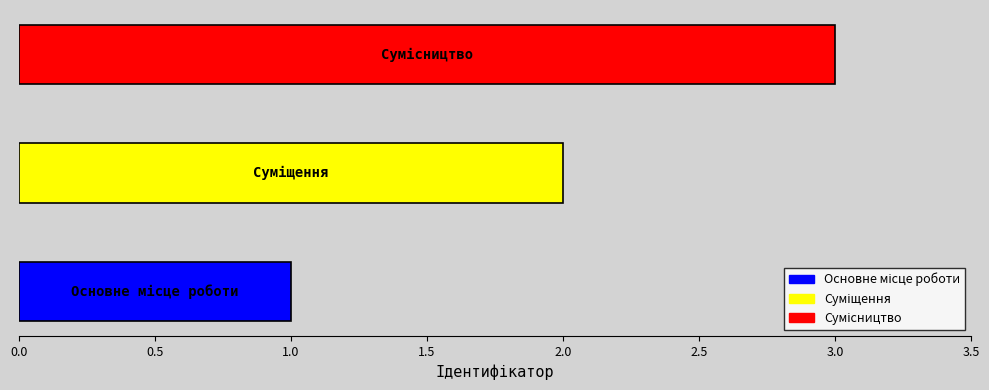

List the labels in order of value, smallest first.

Основне місце роботи, Суміщення, Сумісництво